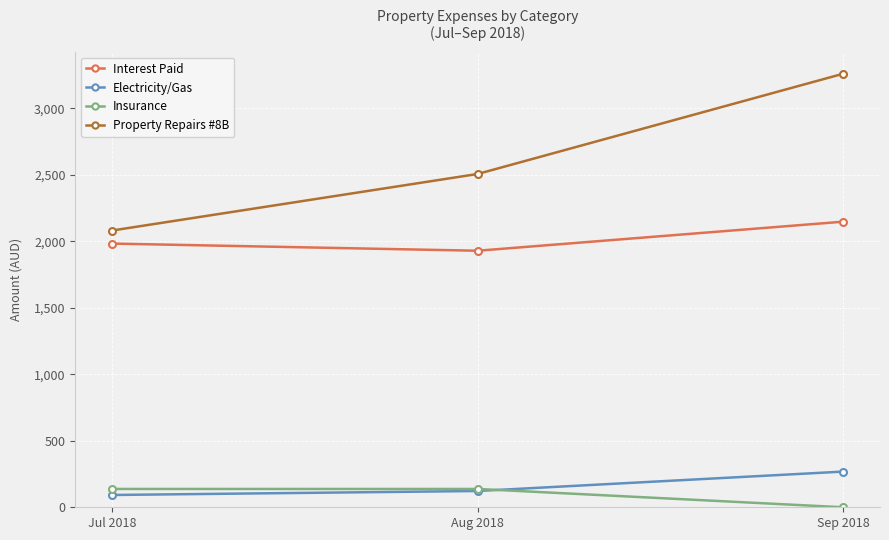

What is the label of the 2nd point from the right?

Aug 2018